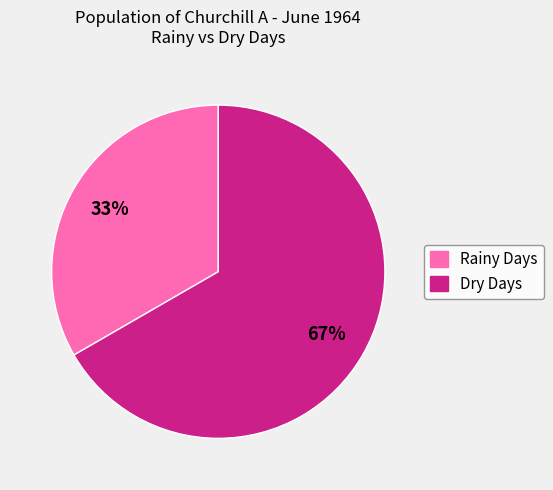

What percentage is the Dry Days slice, to the nearest percent?

67%